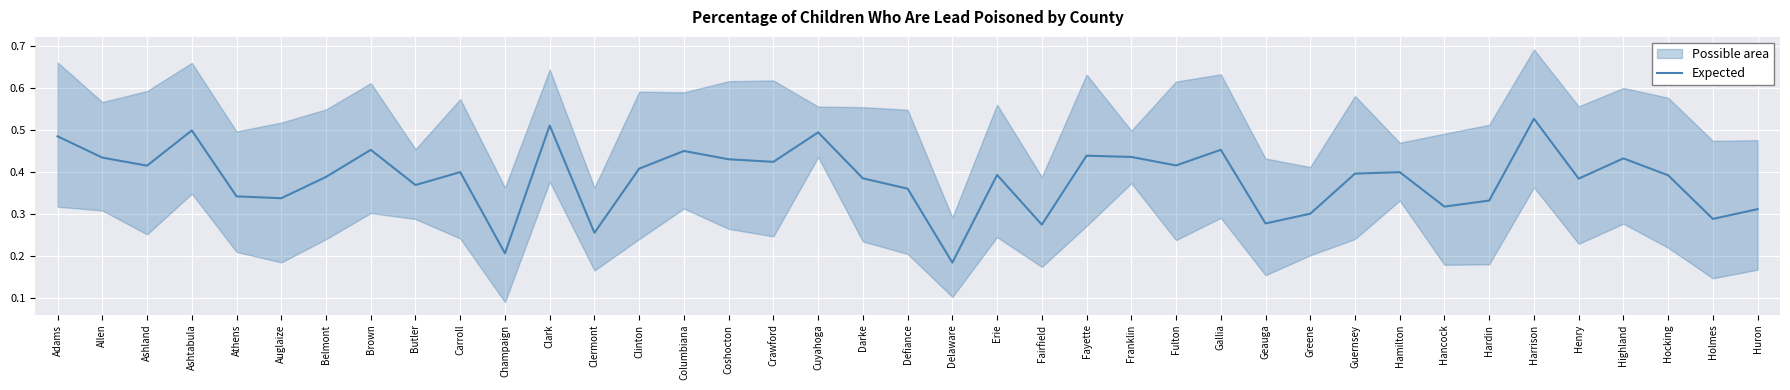

How many values are between 0 and 1?

39